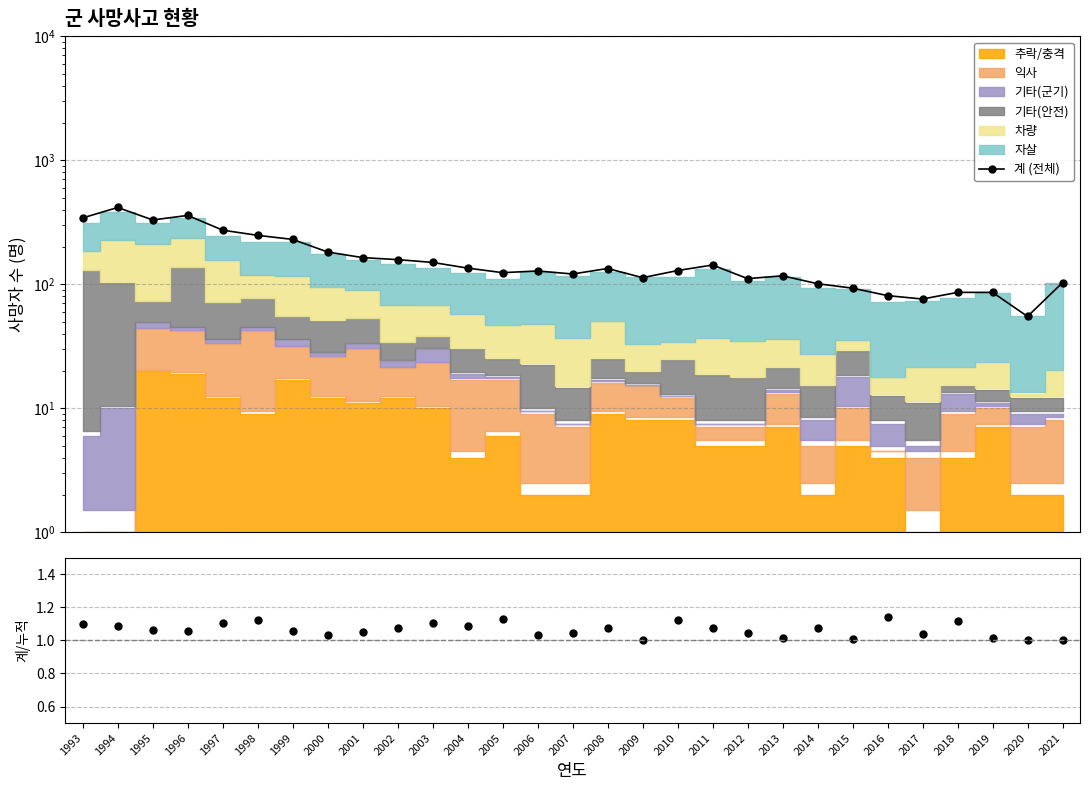

What is the lowest value of the 계 (전체) series?

55.0